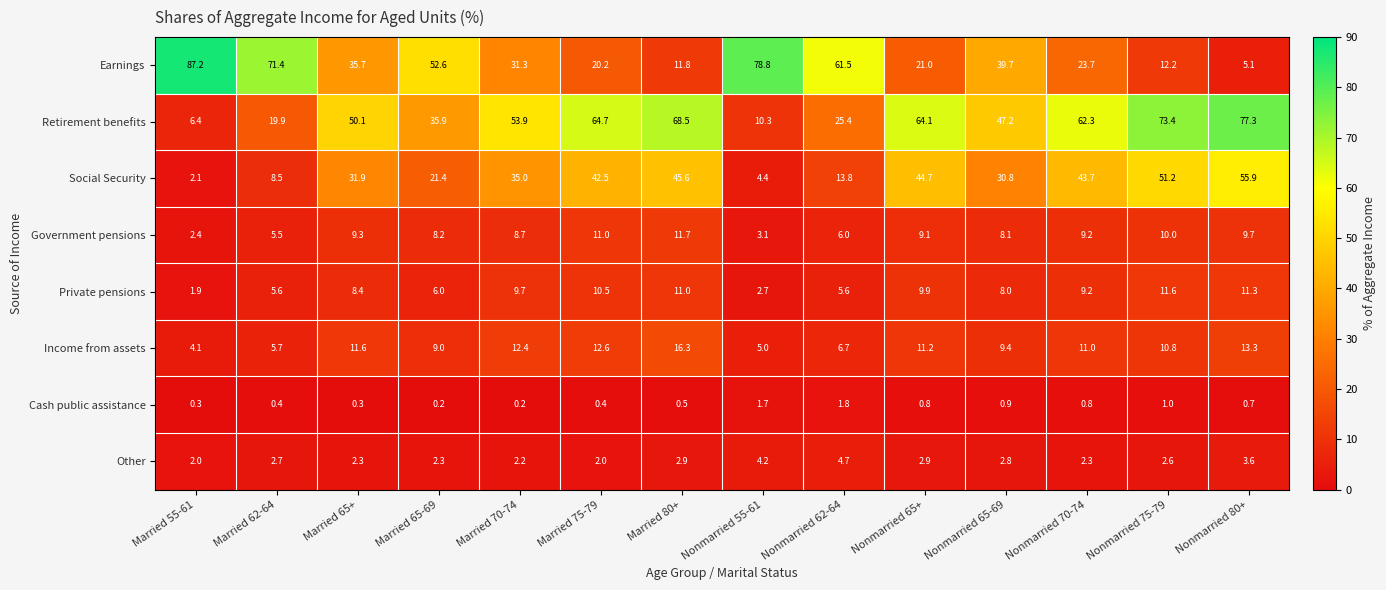

Which series changed the most between Married 65-69 and Married 75-79?

Earnings